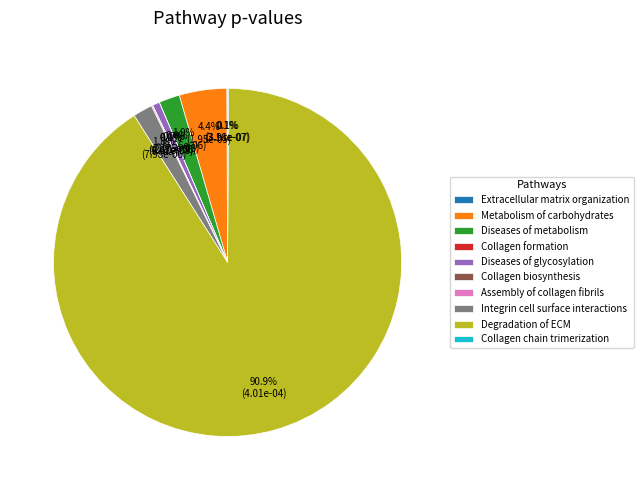

Is there a majority slice in this chart?

Yes